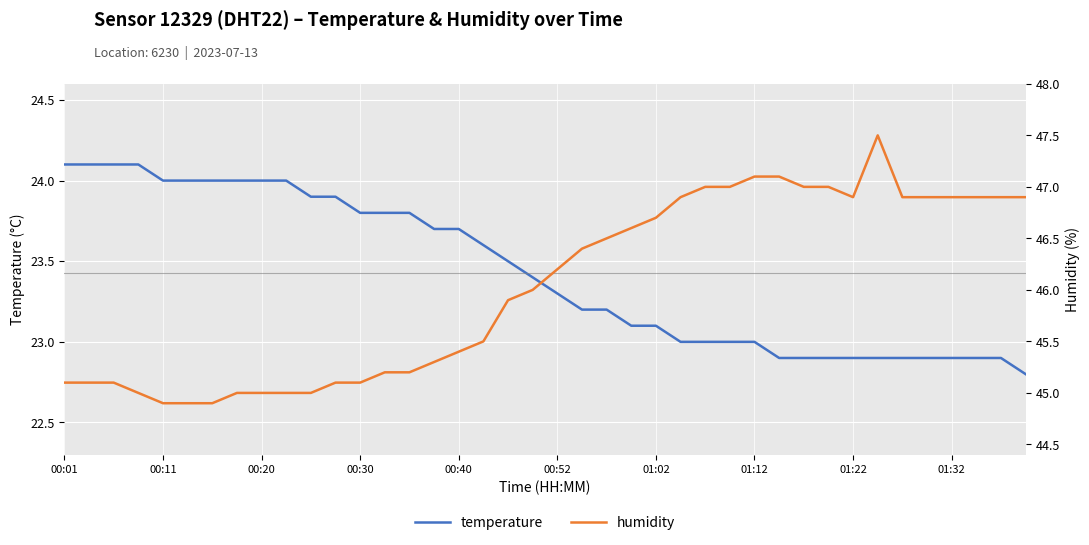

Count the number of categories in the chart.

40